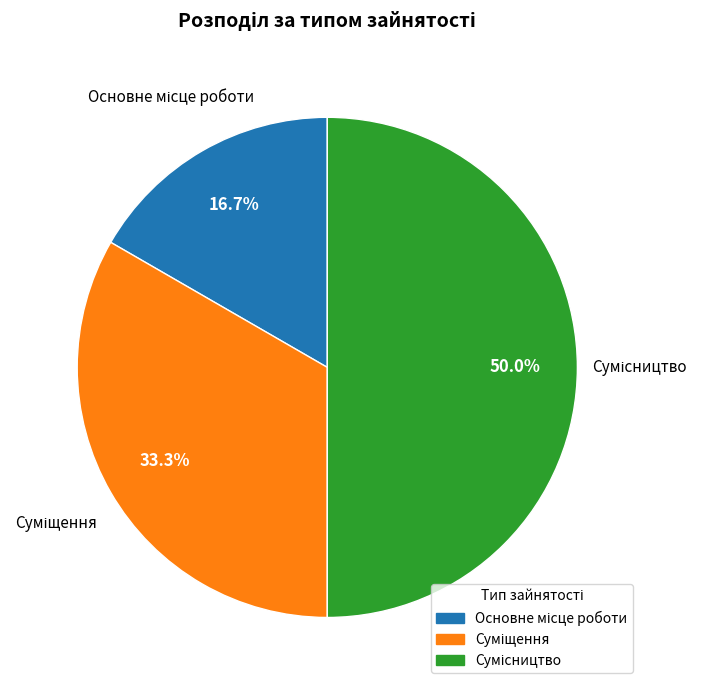

To the nearest percent, what portion does Основне місце роботи represent?

17%